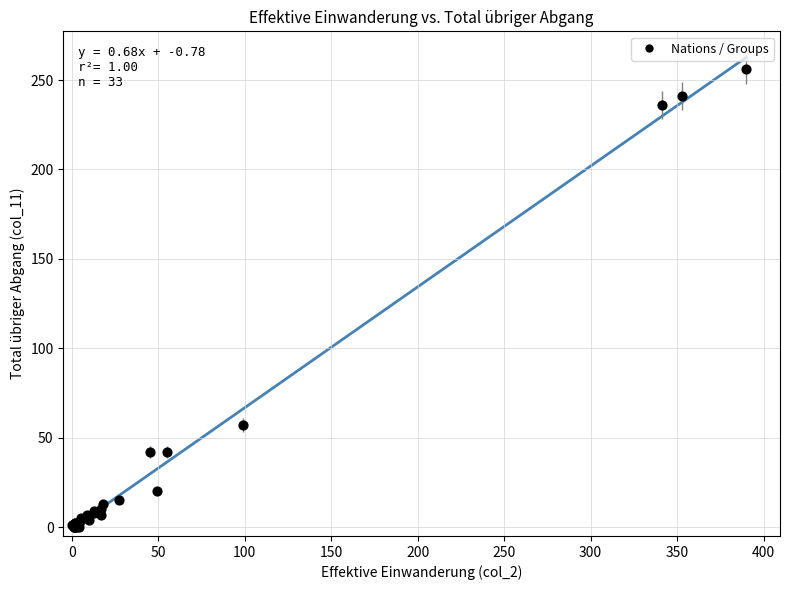

What Y value in the scatter plot is closest to 128?

57